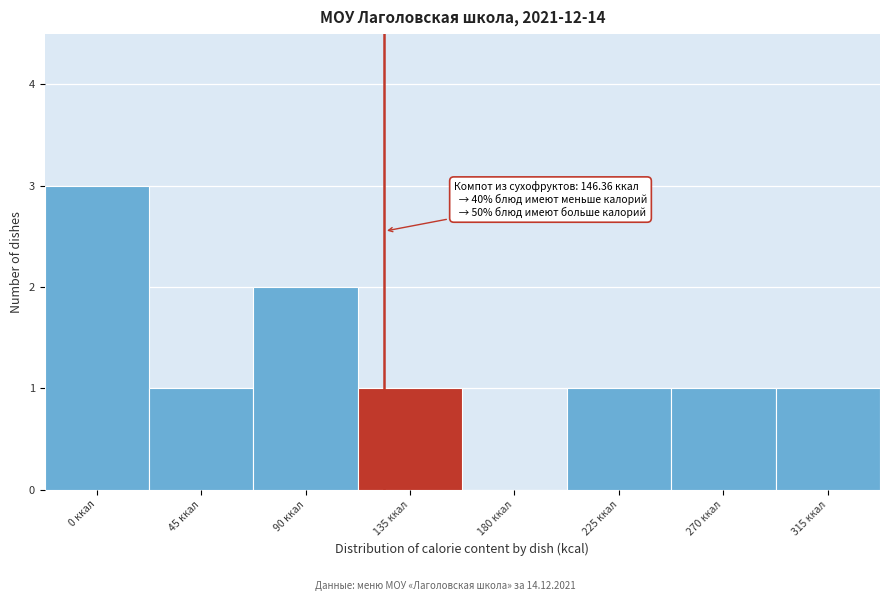

Reading right to left, transcribe all the data shown in this chart.

315 ккал=1	270 ккал=1	225 ккал=1	180 ккал=0	135 ккал=1	90 ккал=2	45 ккал=1	0 ккал=3